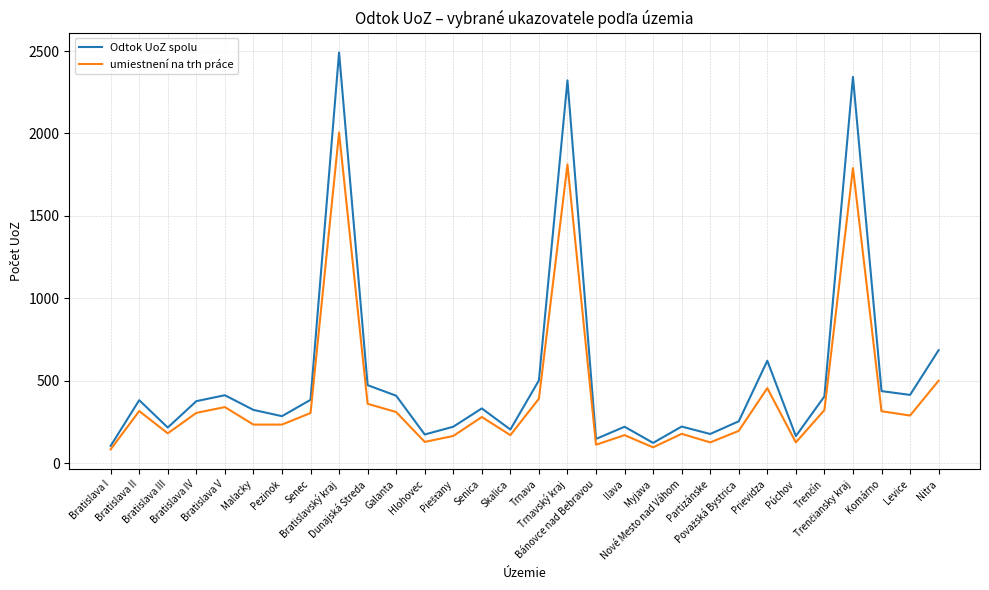

What is the maximum value shown in the chart?

2491